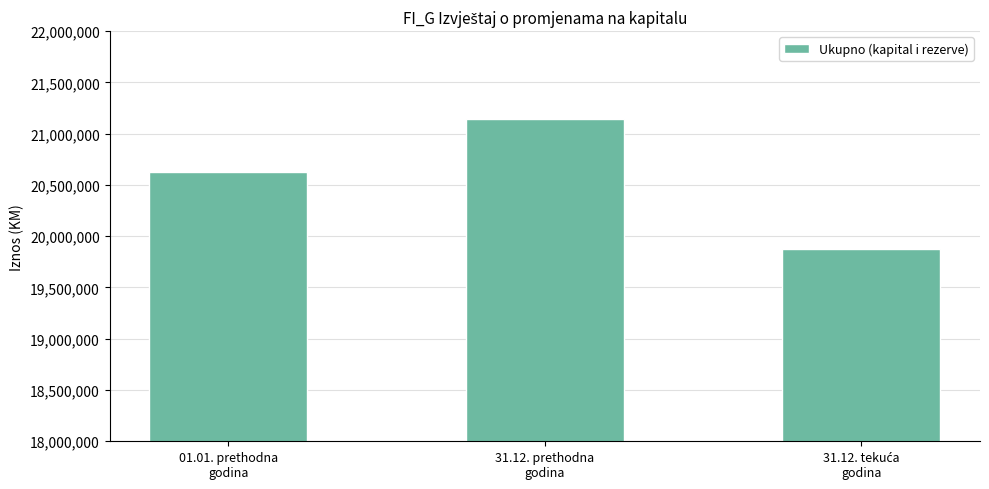

What is the smallest value displayed?

19873962.6